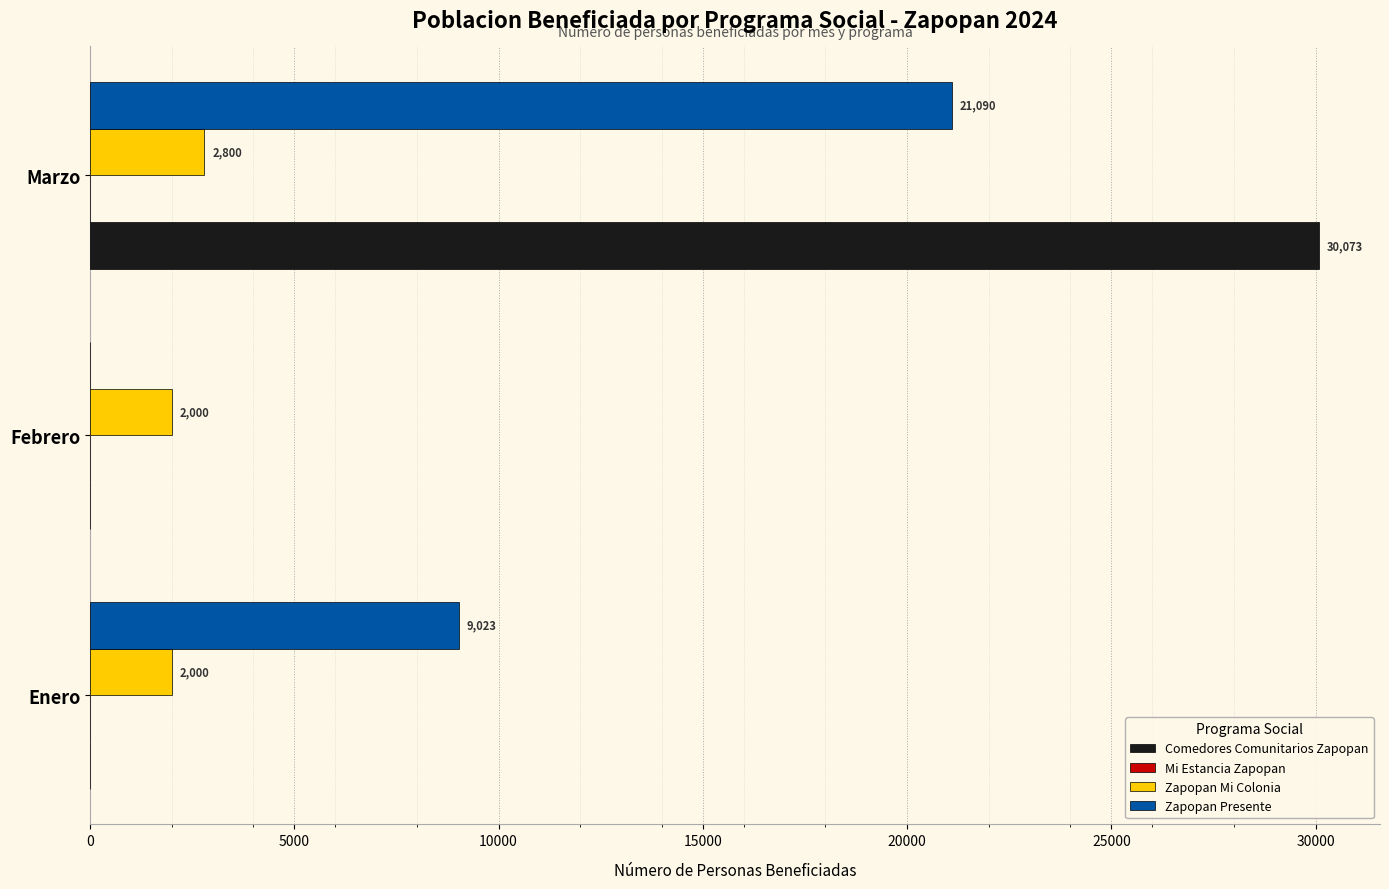

What is the average value of the Zapopan Mi Colonia series?

2267